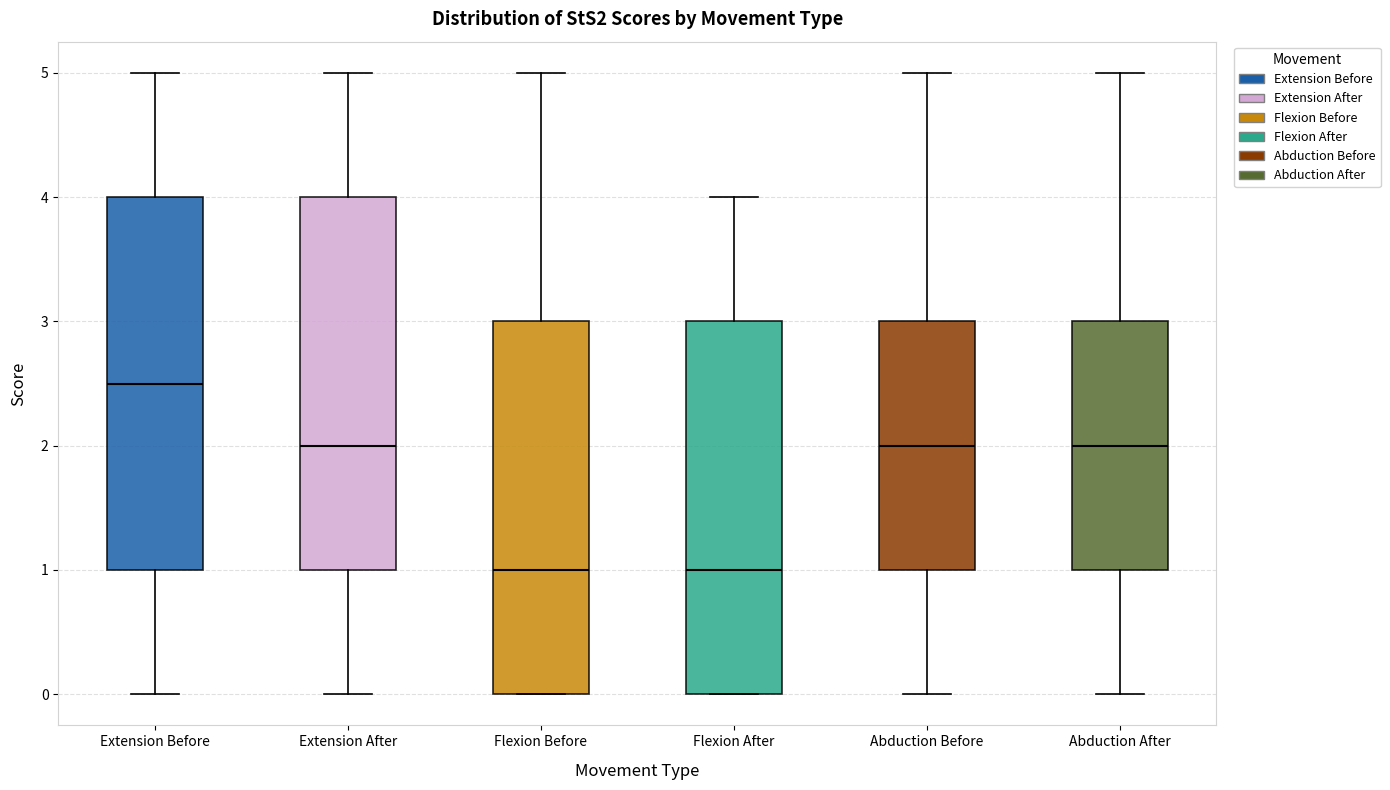

Reading left to right, transcribe this box plot: for each box, give where its median line is, the range the box spans, and where its two whiskers end, as read against the y-axis. The values are not printed on the chart, so give them approximately, as read against the axis.

Extension Before: median 2.5, box 1.0 to 4.0, whiskers 0.0 to 5.0
Extension After: median 2.0, box 1.0 to 4.0, whiskers 0.0 to 5.0
Flexion Before: median 1.0, box 0.0 to 3.0, whiskers 0.0 to 5.0
Flexion After: median 1.0, box 0.0 to 3.0, whiskers 0.0 to 4.0
Abduction Before: median 2.0, box 1.0 to 3.0, whiskers 0.0 to 5.0
Abduction After: median 2.0, box 1.0 to 3.0, whiskers 0.0 to 5.0